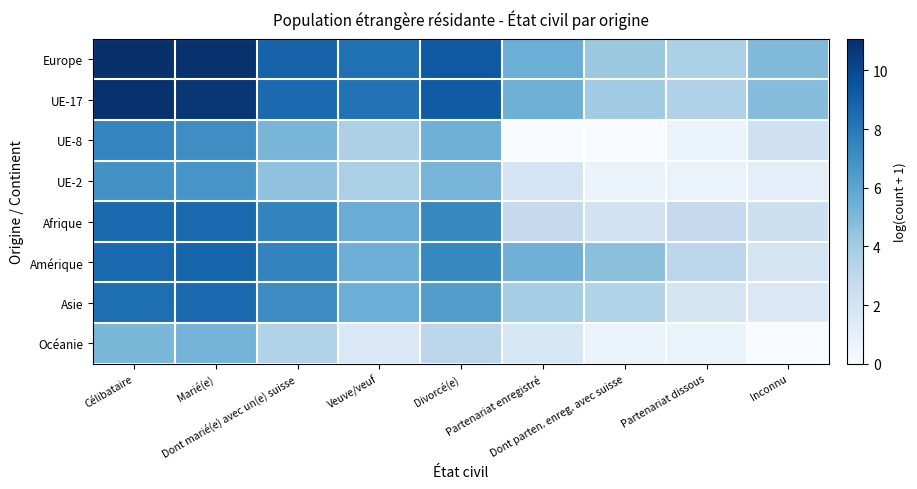

What is the spread (max minus min) of values at Célibataire?

6.0